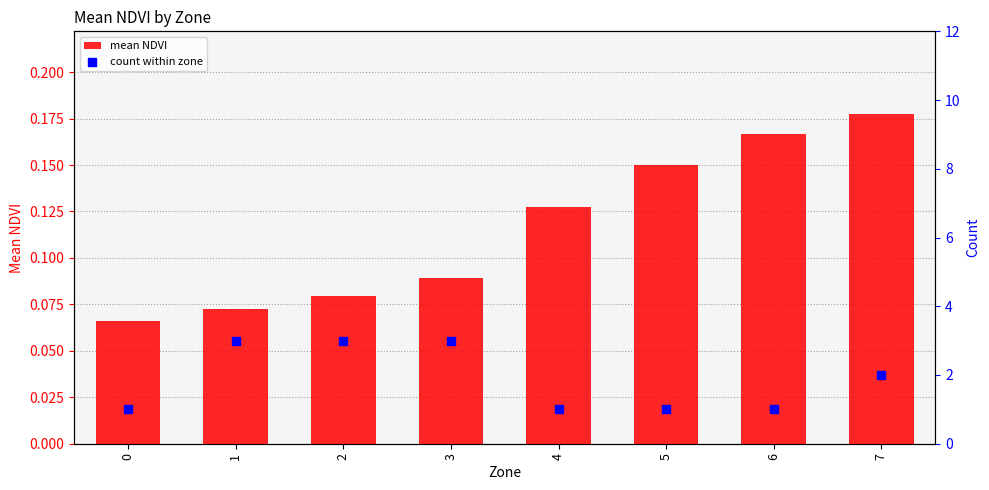

Is the value of mean NDVI at 2 greater than the value of count within zone at 2?

No